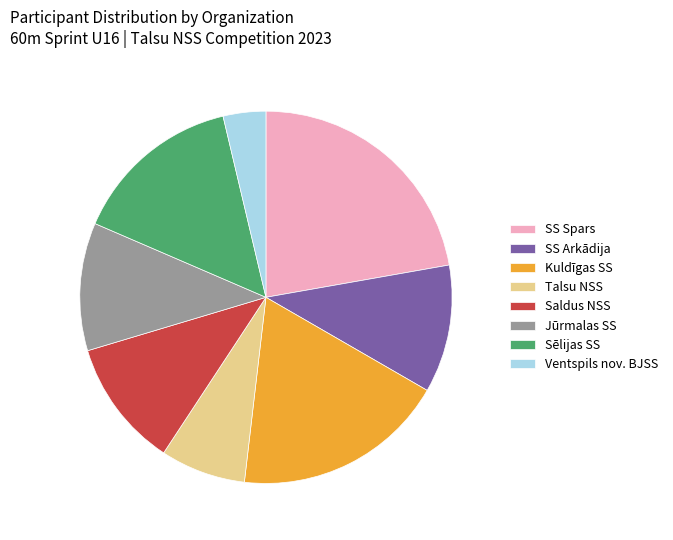

What is the smallest slice in the pie chart?

Ventspils nov. BJSS